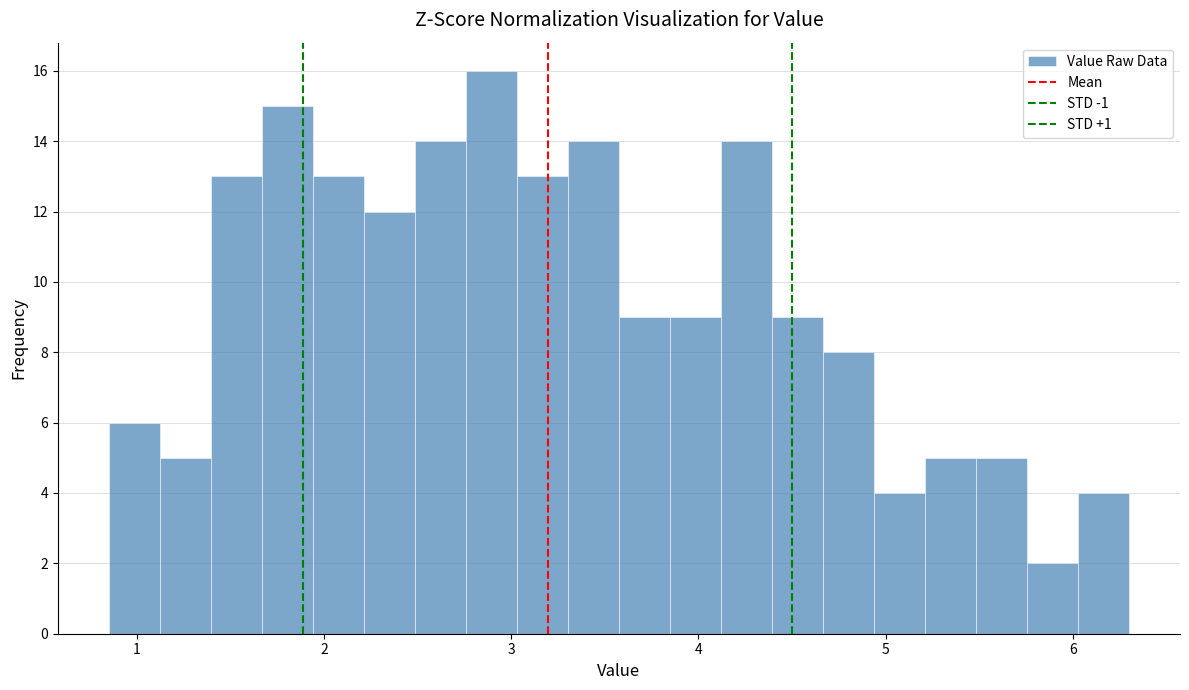

Around what value on the x-axis is the tallest bar? Give the approximate position of its centre, as read against the axis.

2.9